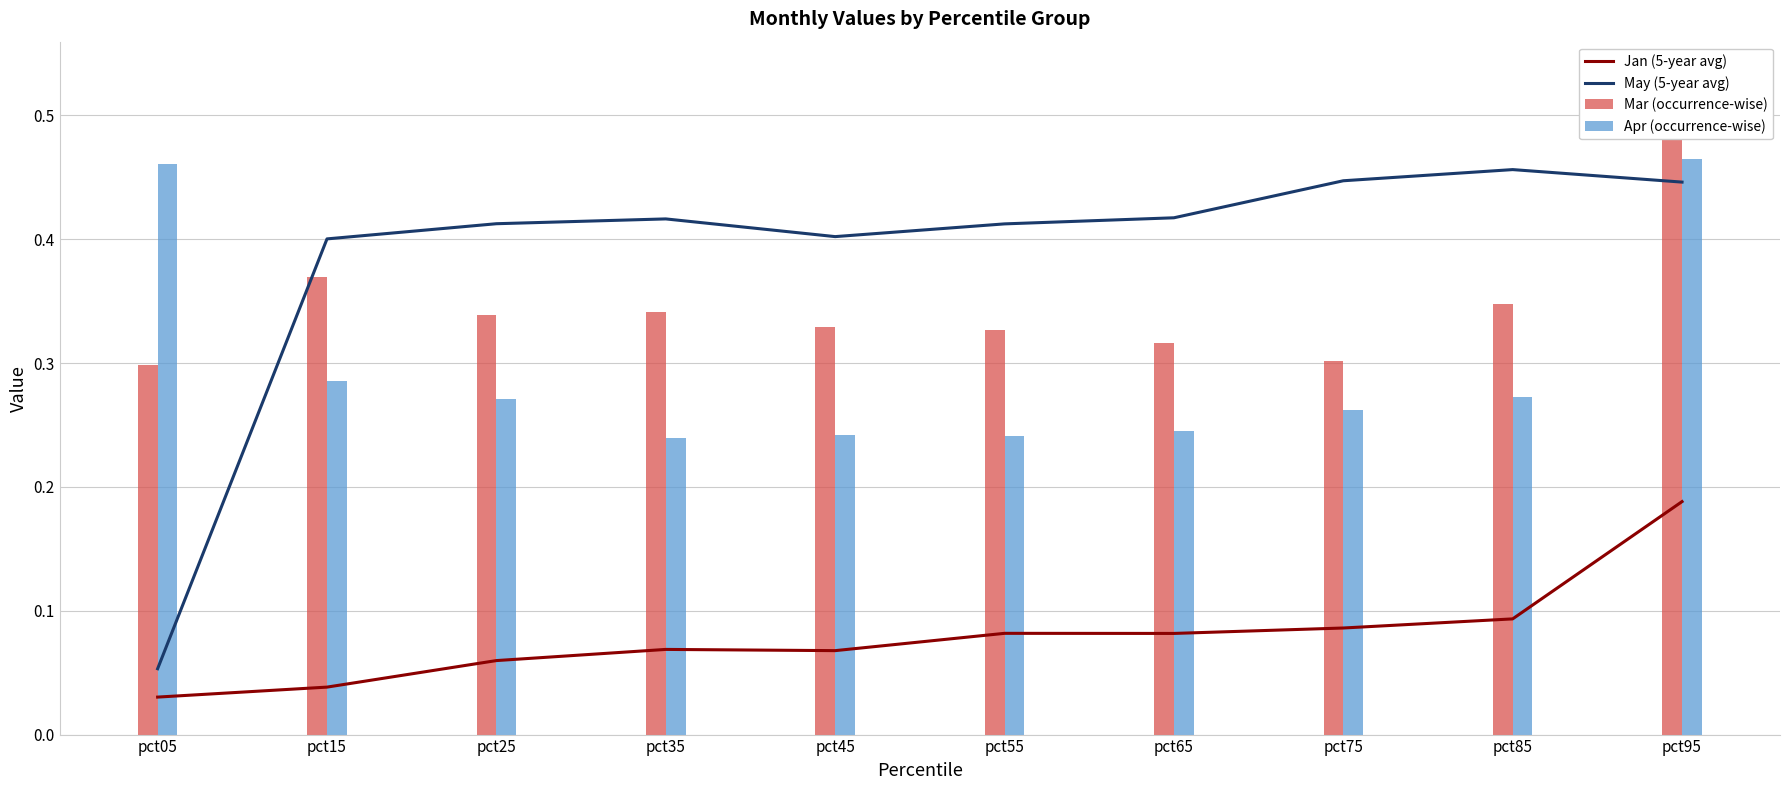

What is the approximate value of May (5-year avg) at pct75?

0.4